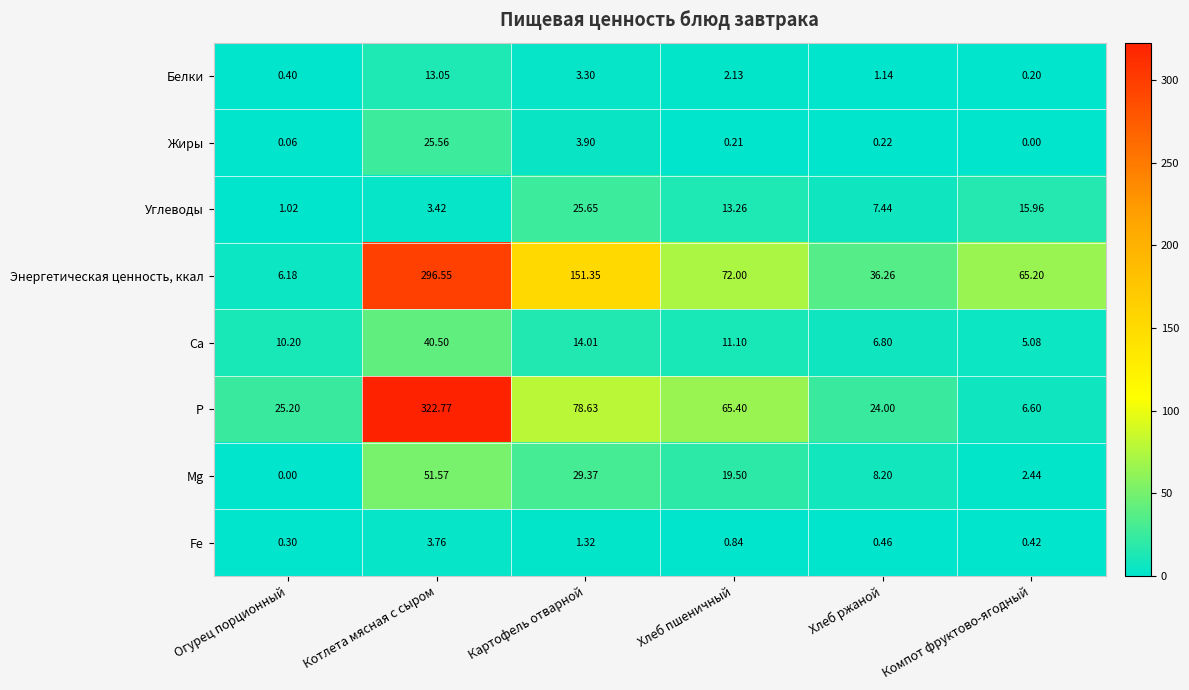

At which label is Mg closest to 25?

Картофель отварной